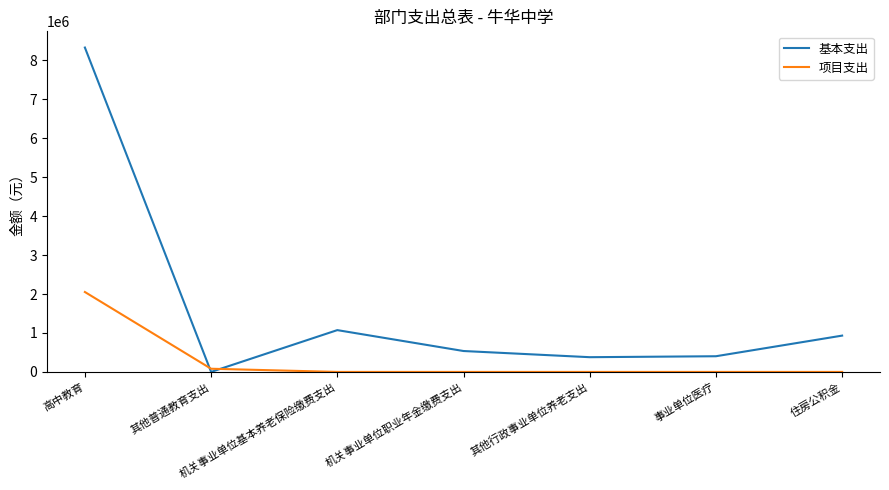

Which series changed the most between 其他普通教育支出 and 住房公积金?

基本支出